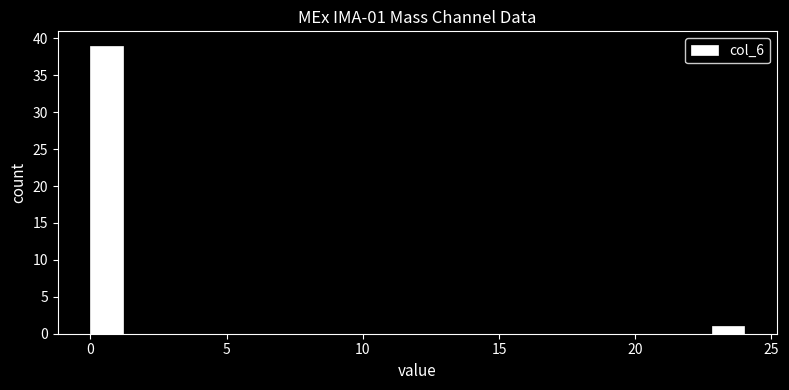

Read against the x-axis, roughly where is the centre of the tallest bar?

0.5